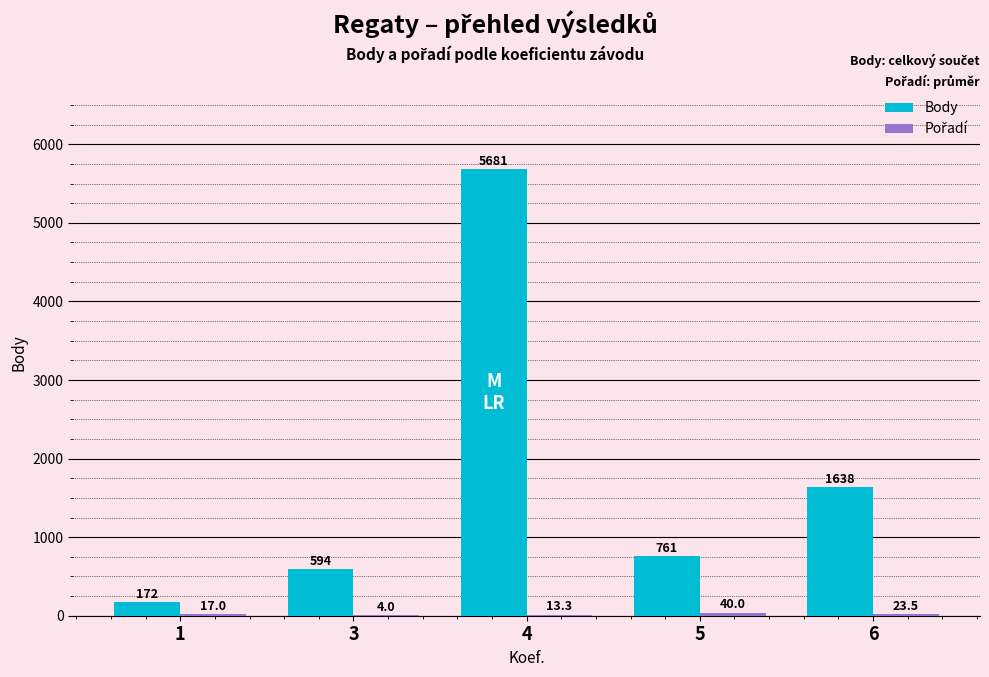

Which series has the largest total across all categories?

Body